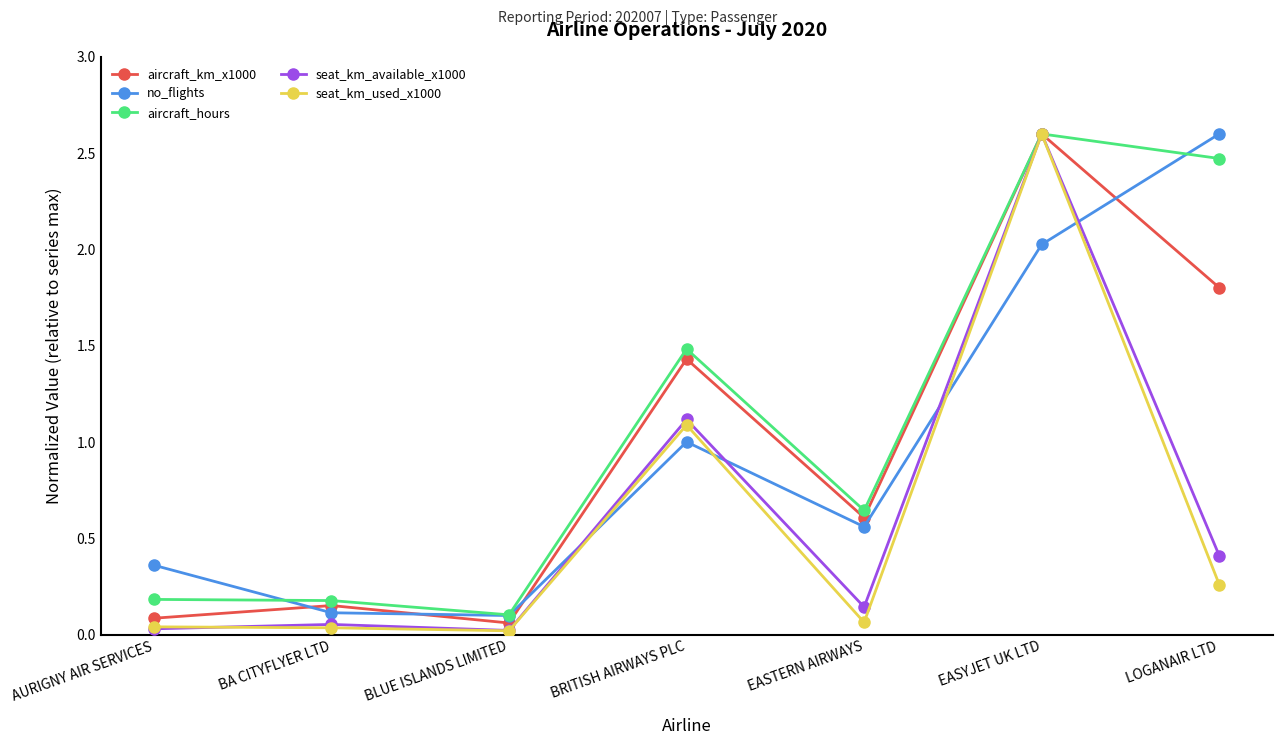

Which series has the largest total across all categories?

aircraft_hours